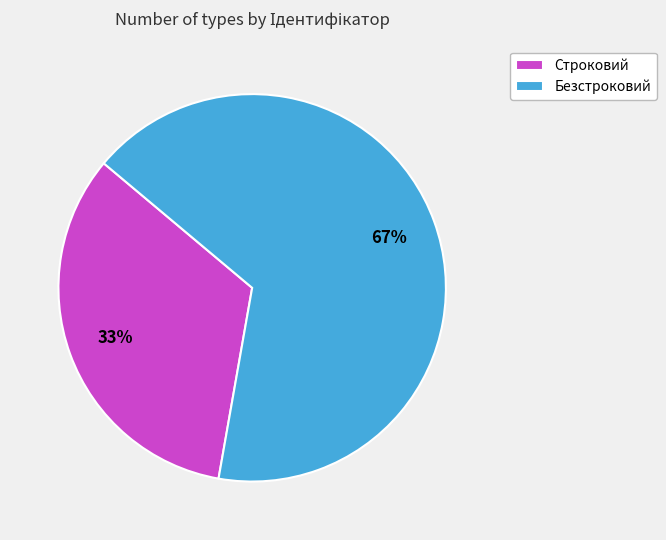

How many segments does this pie chart have?

2